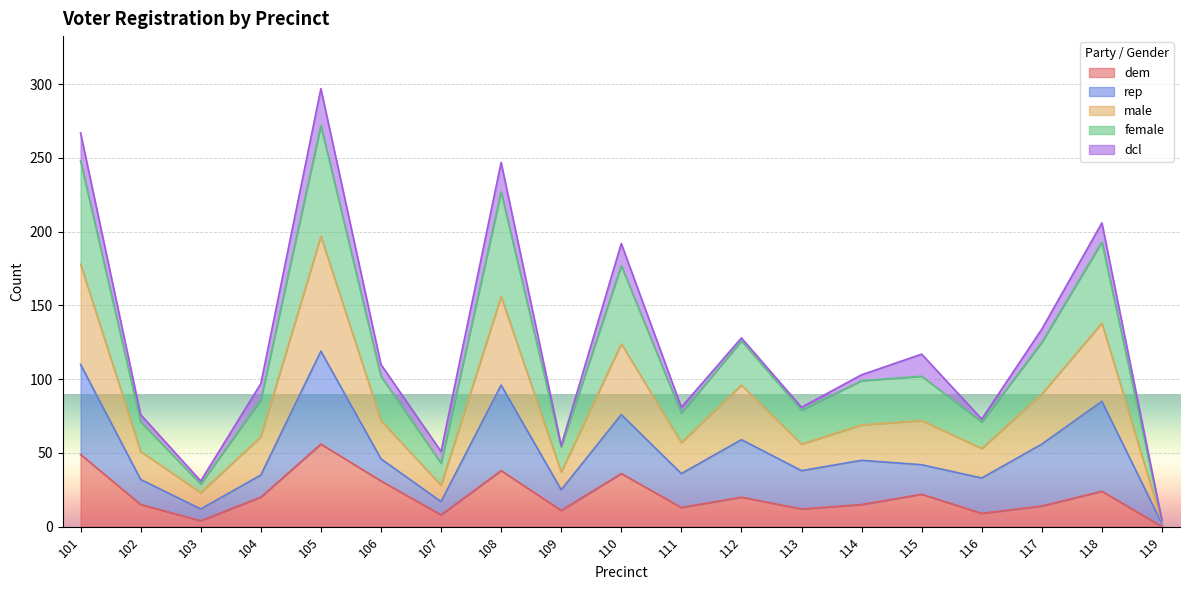

Is the value of dem at 119 greater than the value of female at 114?

No